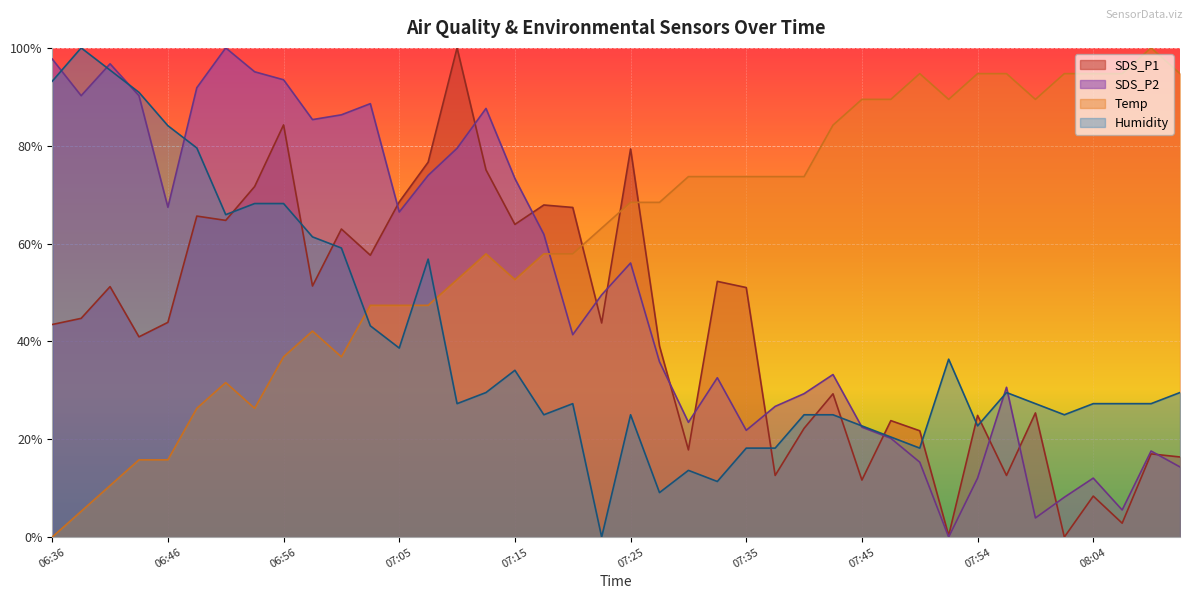

How many times do Humidity and SDS_P1 cross each other?

10